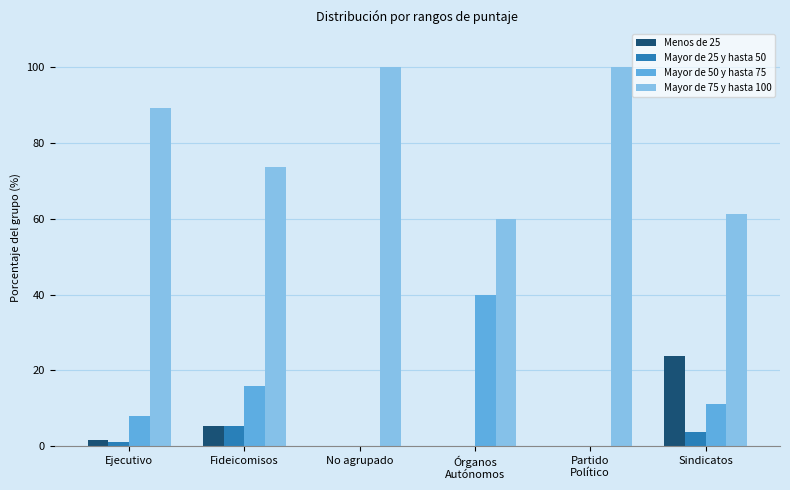

How many data points in Mayor de 50 y hasta 75 are above 11?

3